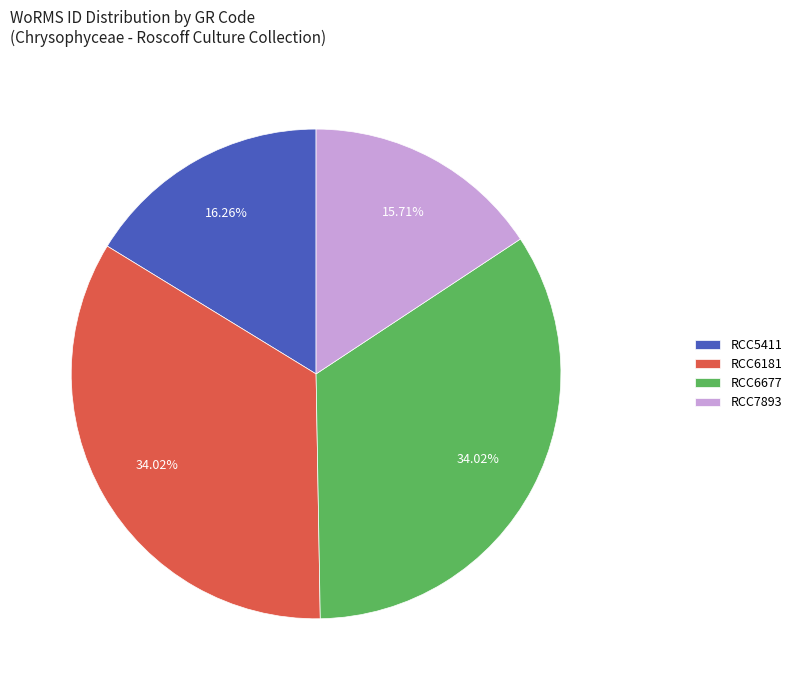

How many segments does this pie chart have?

4